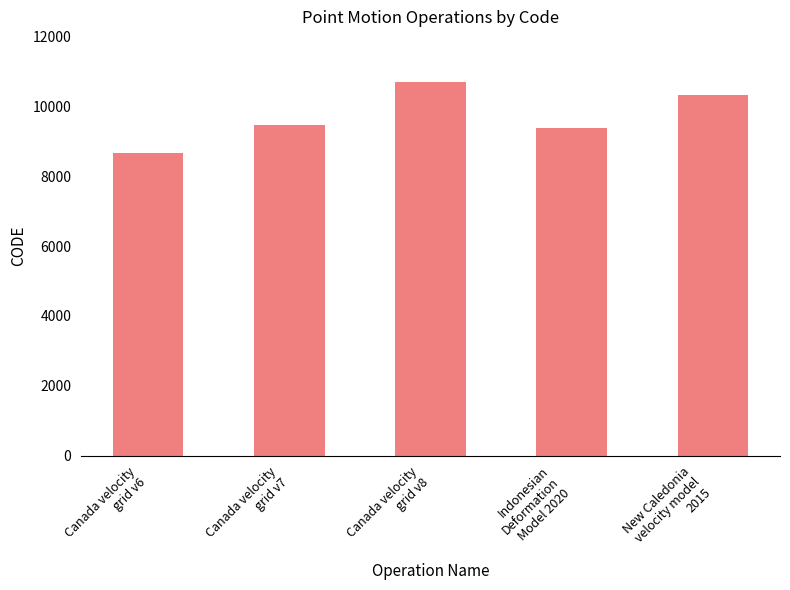

What is the ratio of the value at Canada velocity
grid v7 to the value at New Caledonia
velocity model
2015?

0.9